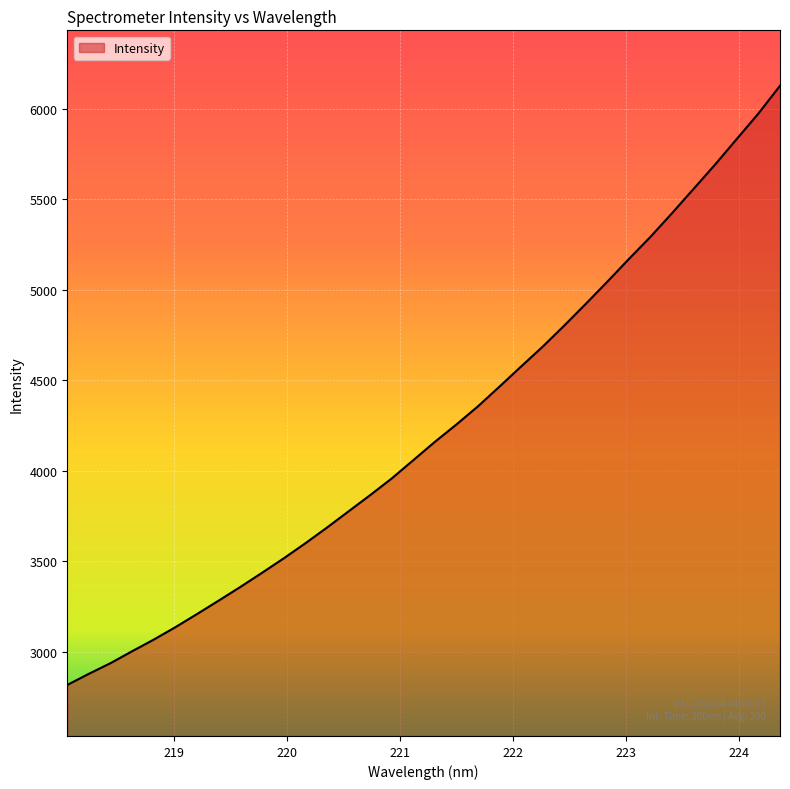

What is the difference between the maximum and minimum values?

3308.3